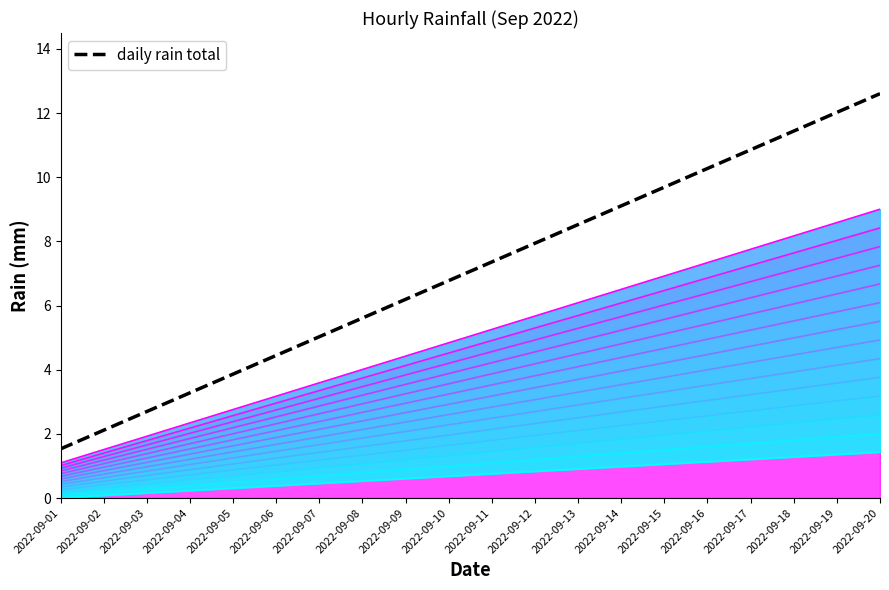

List the labels in order of value, largest first.

2022-09-20, 2022-09-19, 2022-09-18, 2022-09-17, 2022-09-16, 2022-09-15, 2022-09-14, 2022-09-13, 2022-09-12, 2022-09-11, 2022-09-10, 2022-09-09, 2022-09-08, 2022-09-07, 2022-09-06, 2022-09-05, 2022-09-04, 2022-09-03, 2022-09-02, 2022-09-01